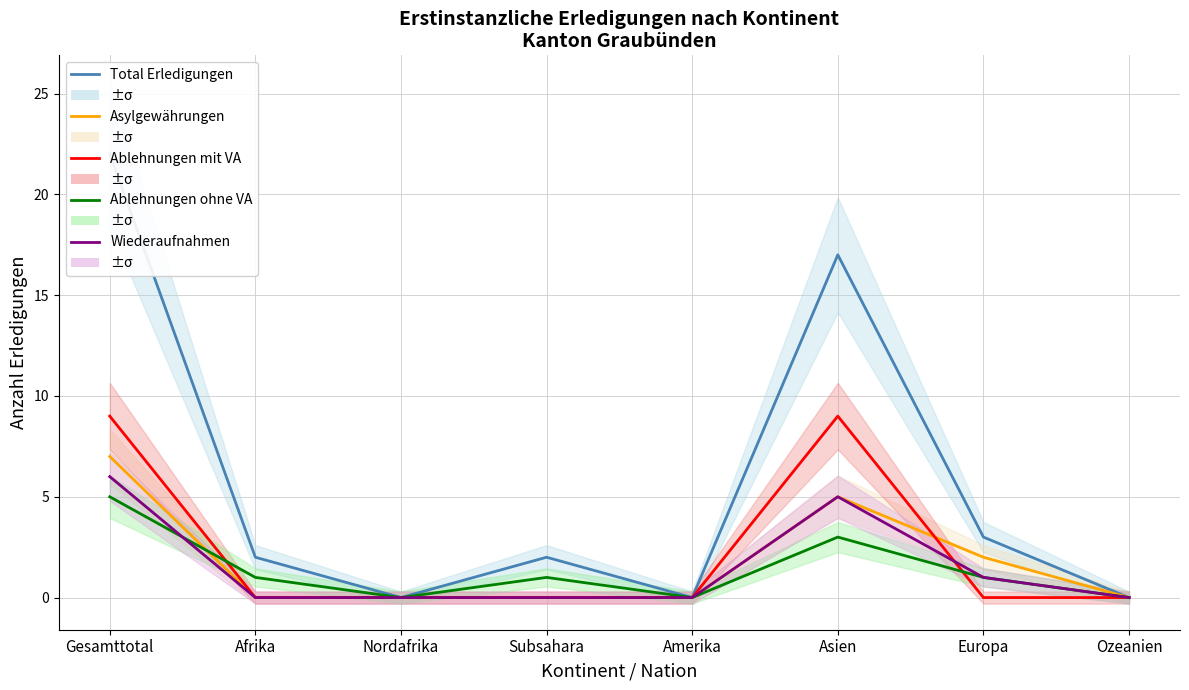

What is the highest value of the Ablehnungen ohne VA series?

5